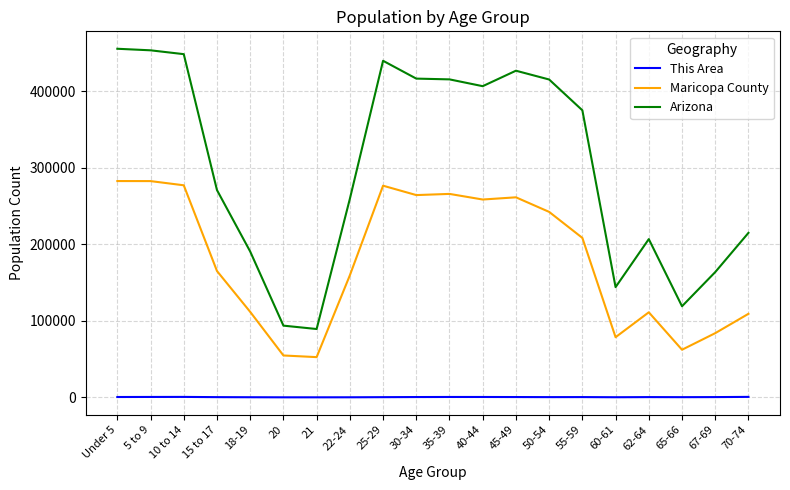

Between 55-59 and 62-64, which series saw the biggest shift?

Arizona